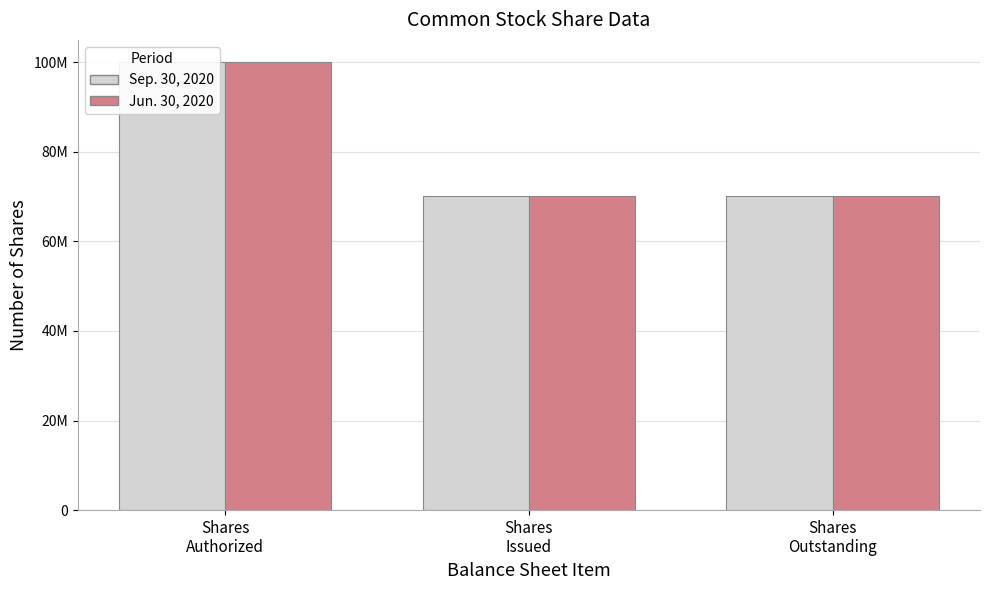

What is the smallest value displayed?

70172868